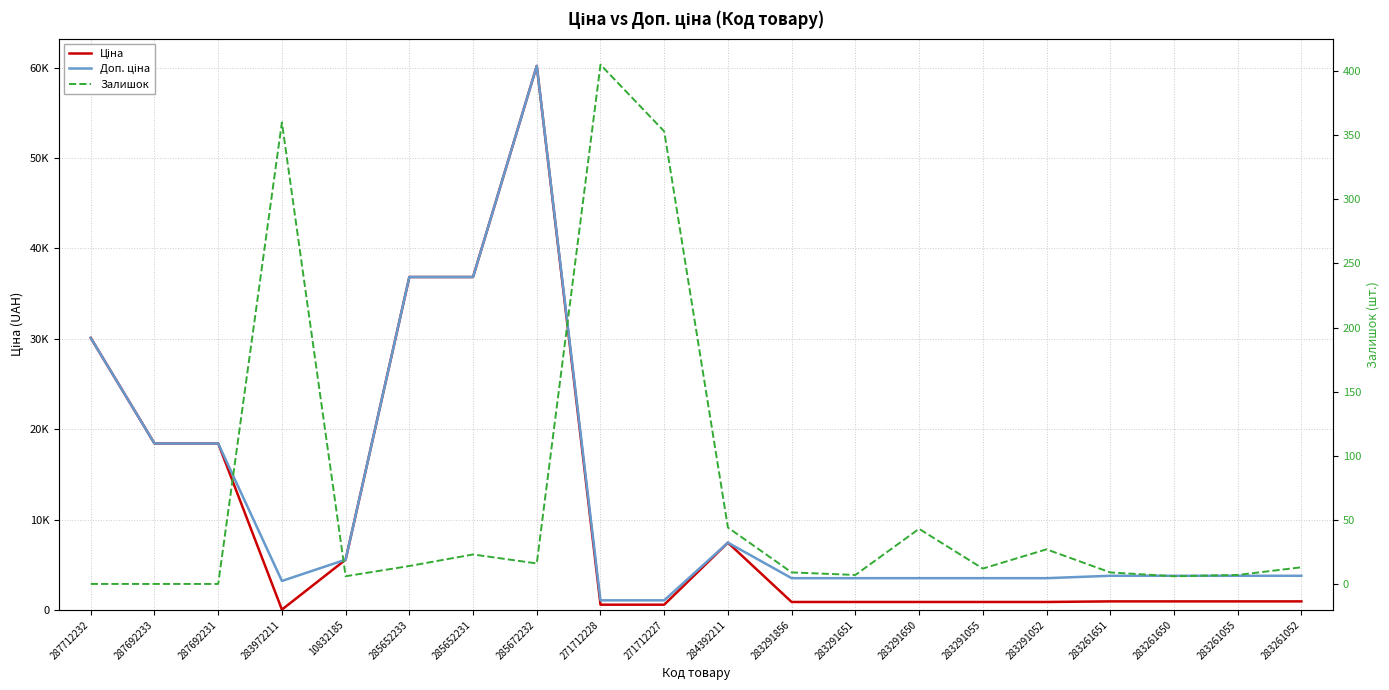

What is the sum of the Ціна values at 283291650 and 283291052?

1756.0